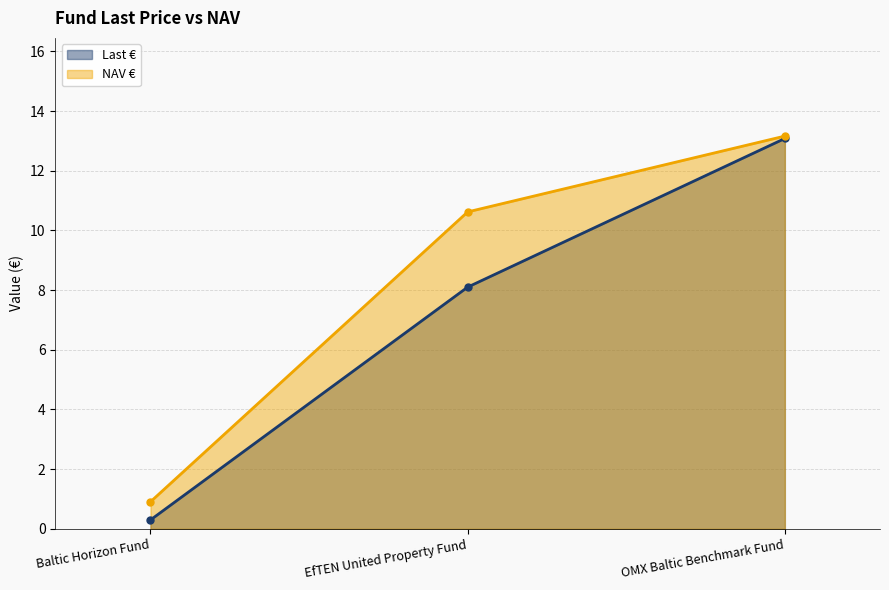

Does the chart display data point markers on the line(s)?

Yes